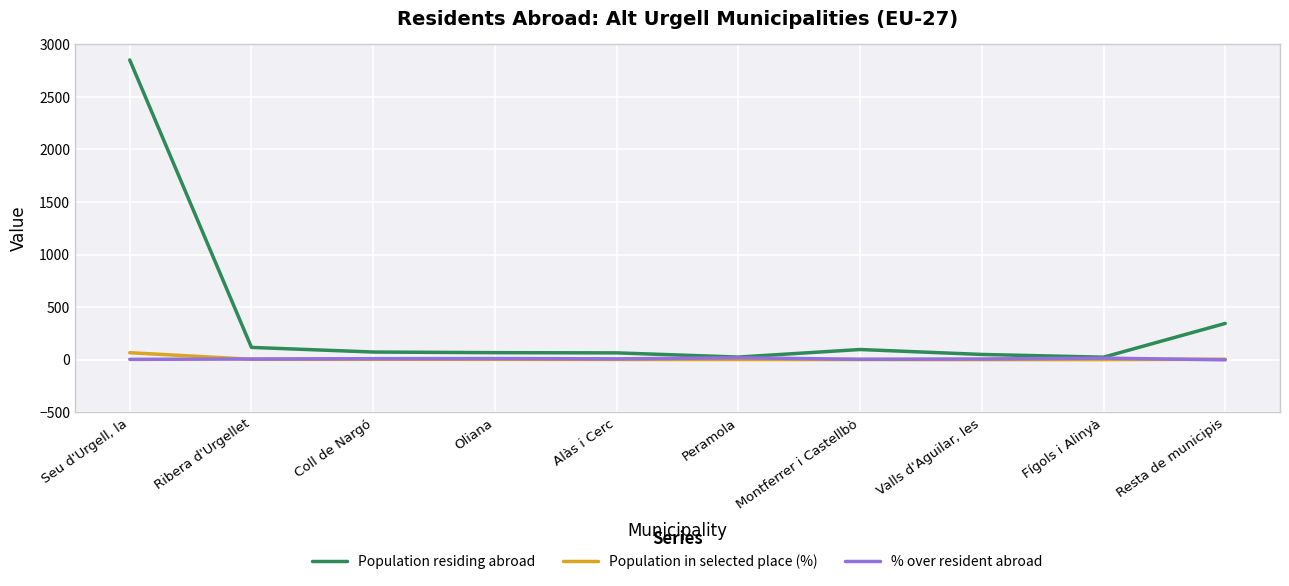

Rank the categories by Population residing abroad value from highest to lowest.

Seu d'Urgell, la, Resta de municipis, Ribera d'Urgellet, Montferrer i Castellbò, Coll de Nargó, Oliana, Alàs i Cerc, Valls d'Aguilar, les, Peramola, Fígols i Alinyà